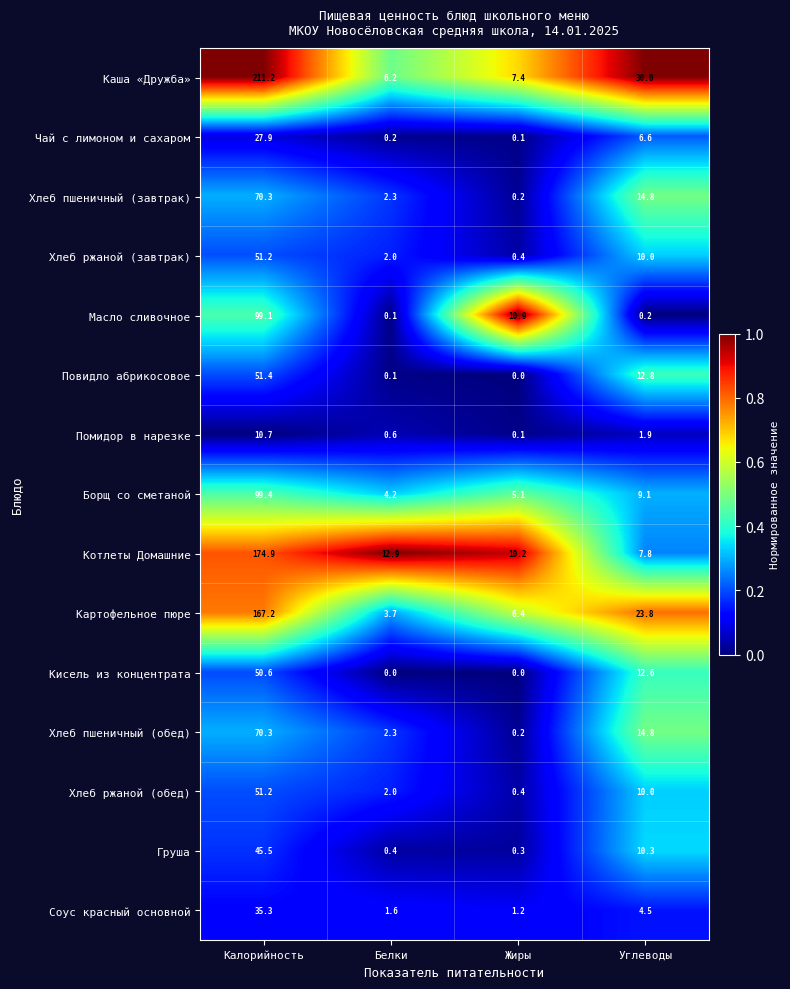

At how many categories does at least one series exceed 0?

4